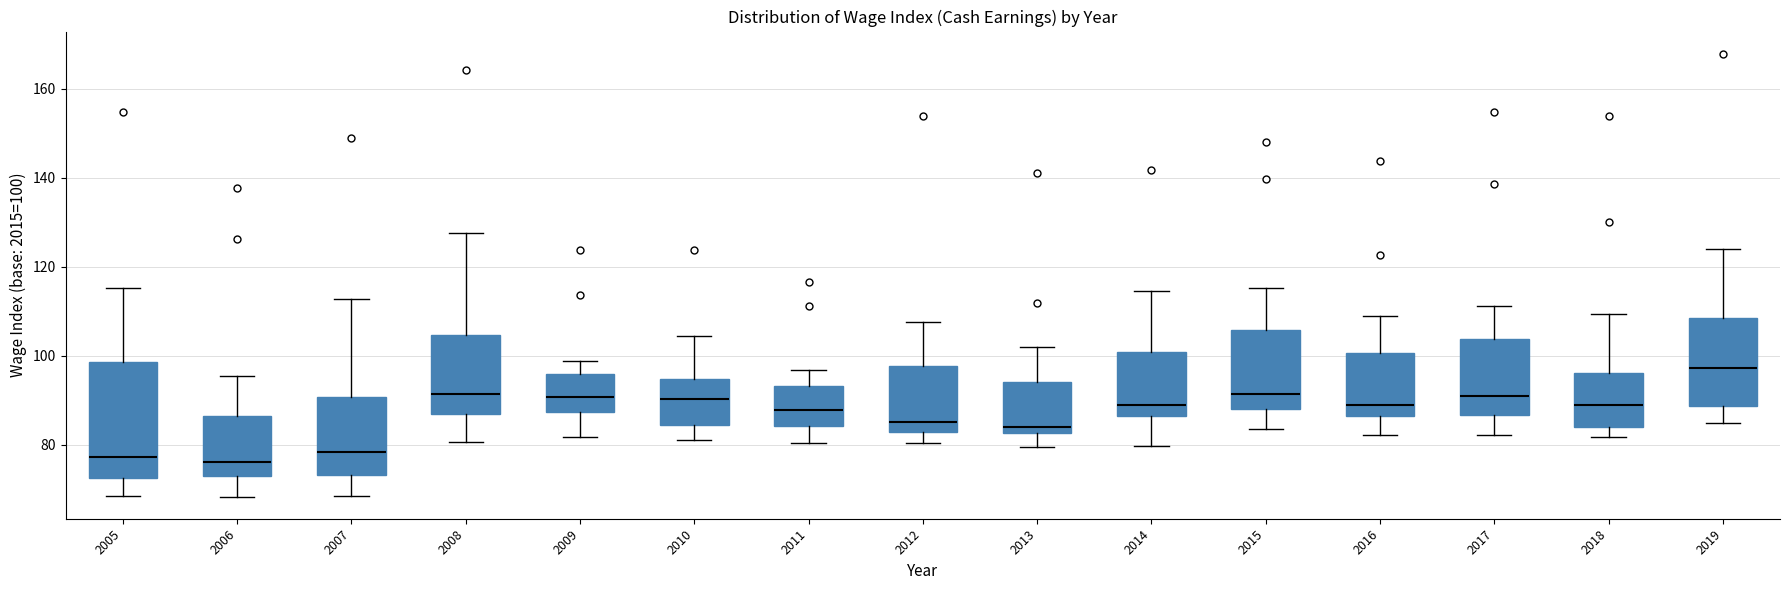

Which box is the tallest, from its lower edge to its upper edge?

2005